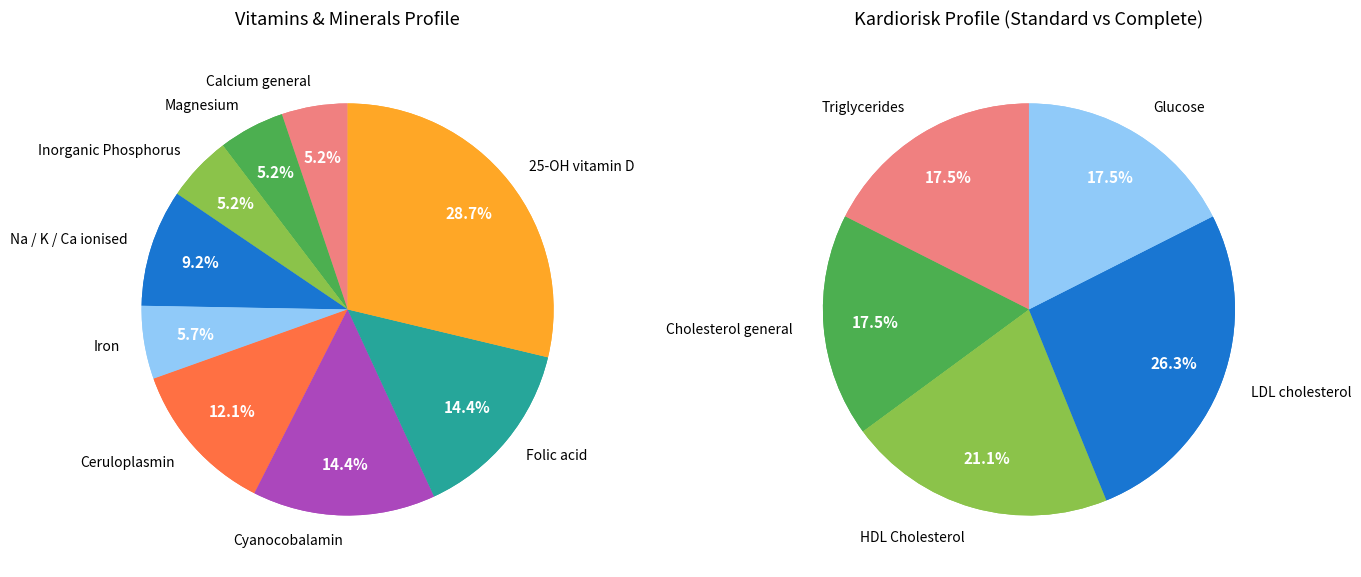

What is the largest slice in the pie chart?

25-OH vitamin D